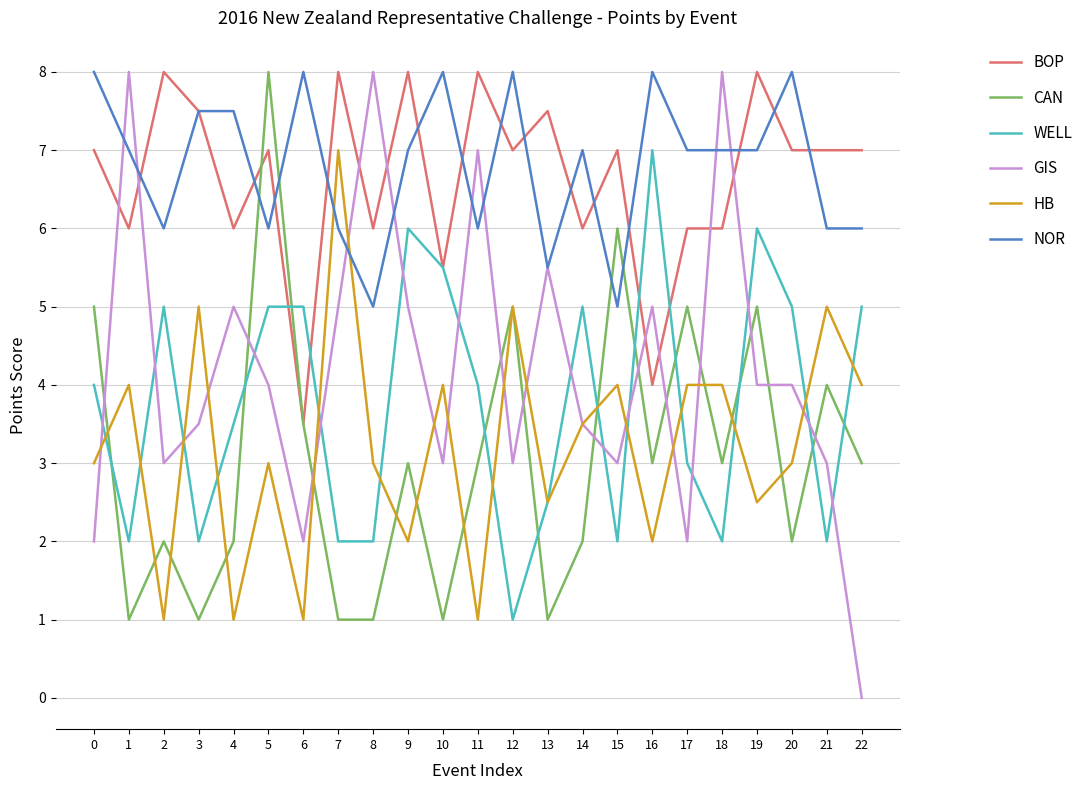

How many series are shown in this chart?

6